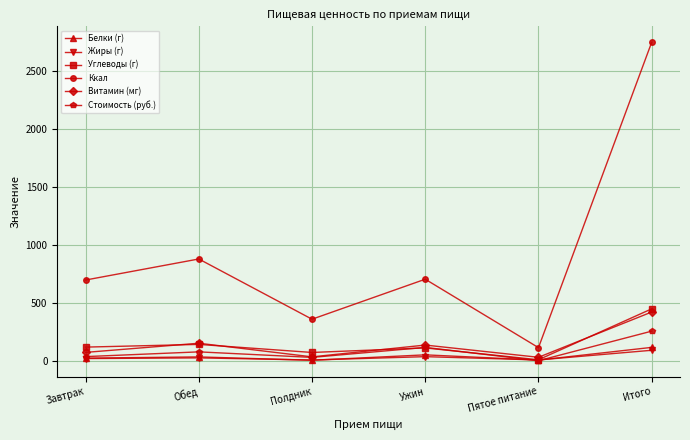

What is the value of the Белки (г) point at the 6th from the left?

114.8